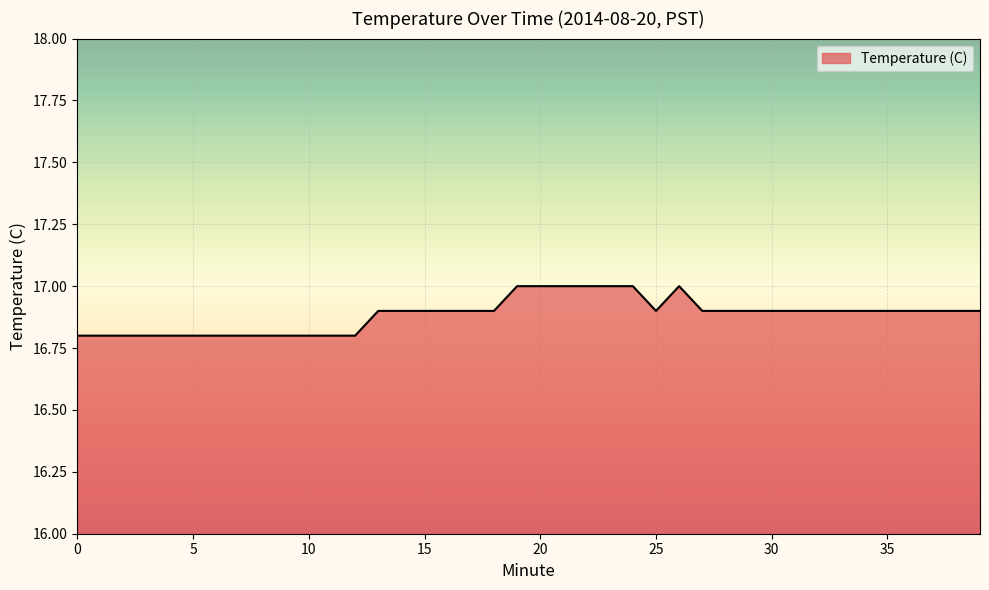

How many distinct data groups are displayed?

1